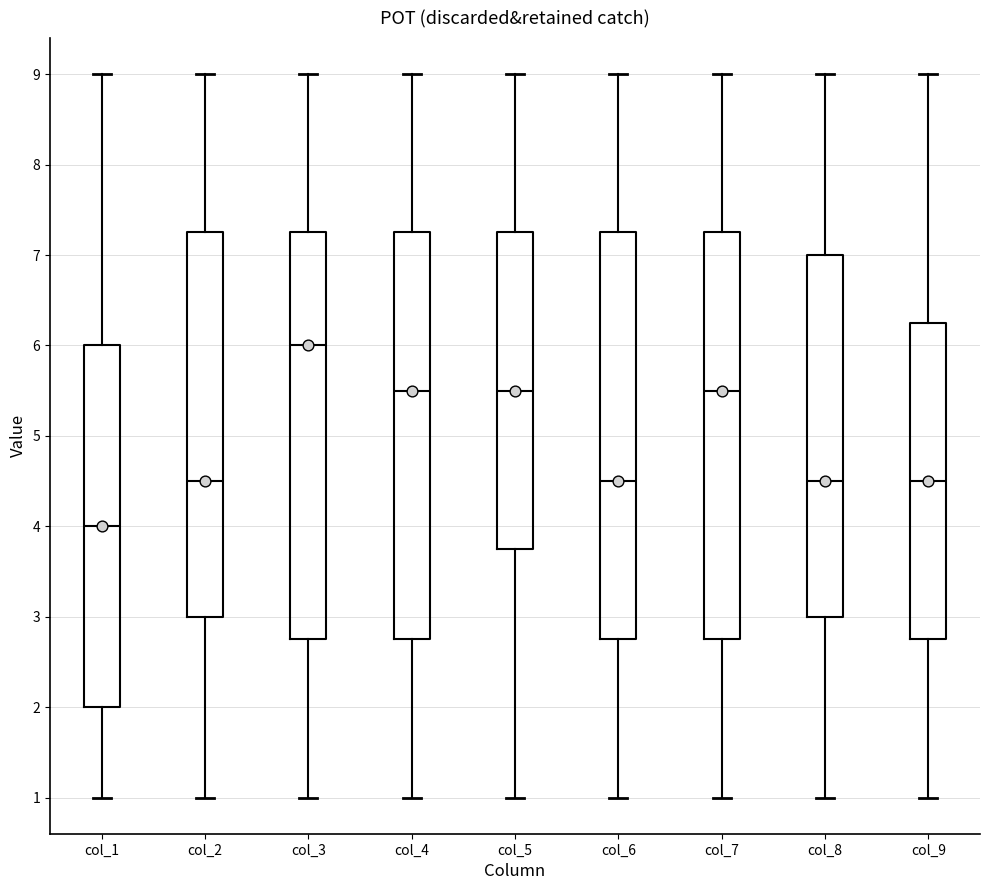

Where does the upper whisker of the box for col_3 end on the y-axis? The values are not printed on the chart, so give them approximately, as read against the axis.

9.0